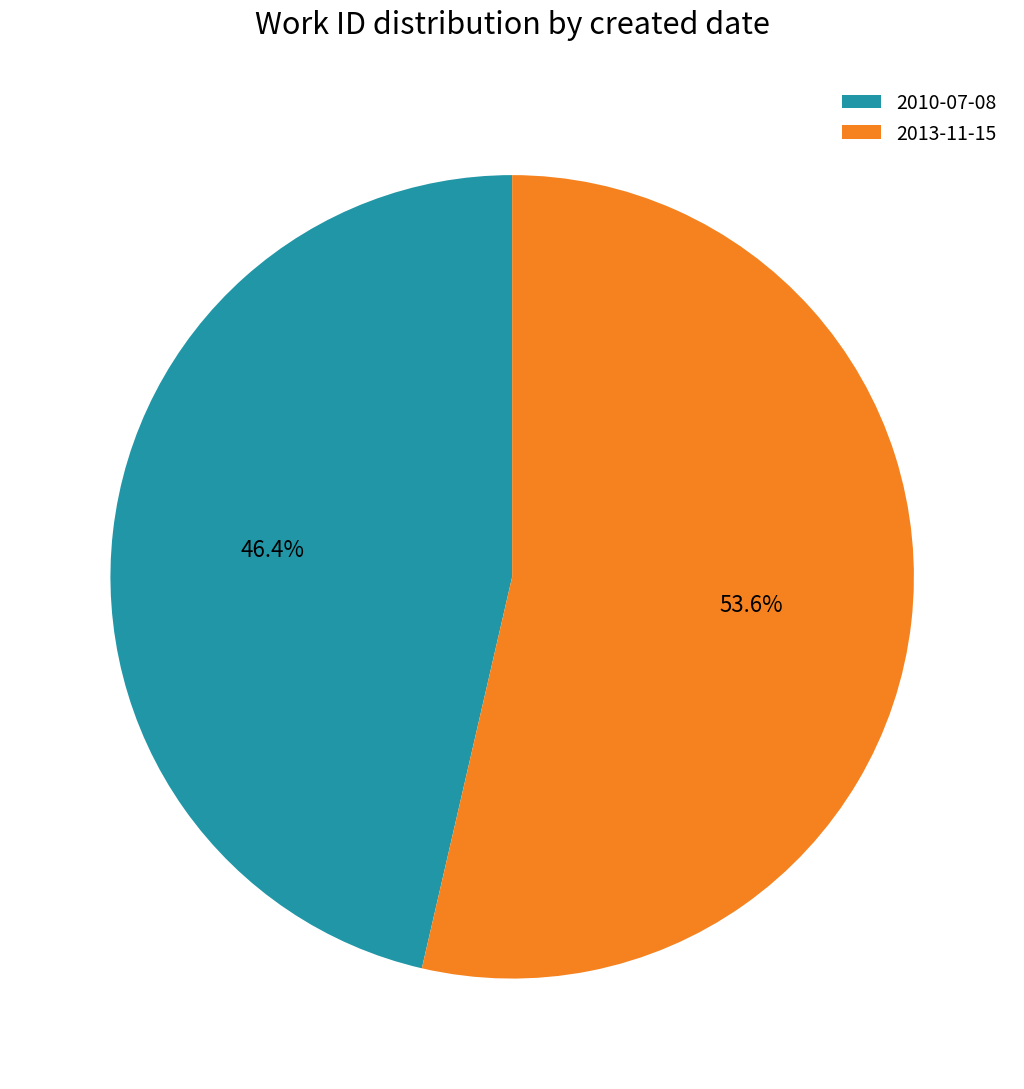

How many segments does this pie chart have?

2